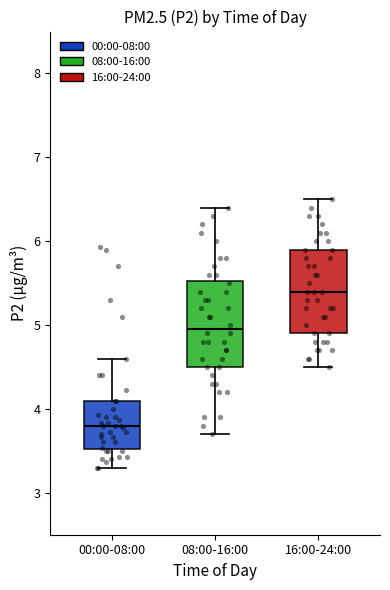

Where does the lower whisker of the box for 08:00-16:00 end on the y-axis? The values are not printed on the chart, so give them approximately, as read against the axis.

3.7